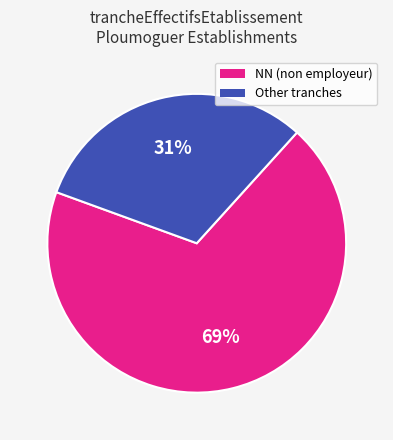

Approximately how many times larger is the value at NN (non employeur) compared to Other tranches?

2.2